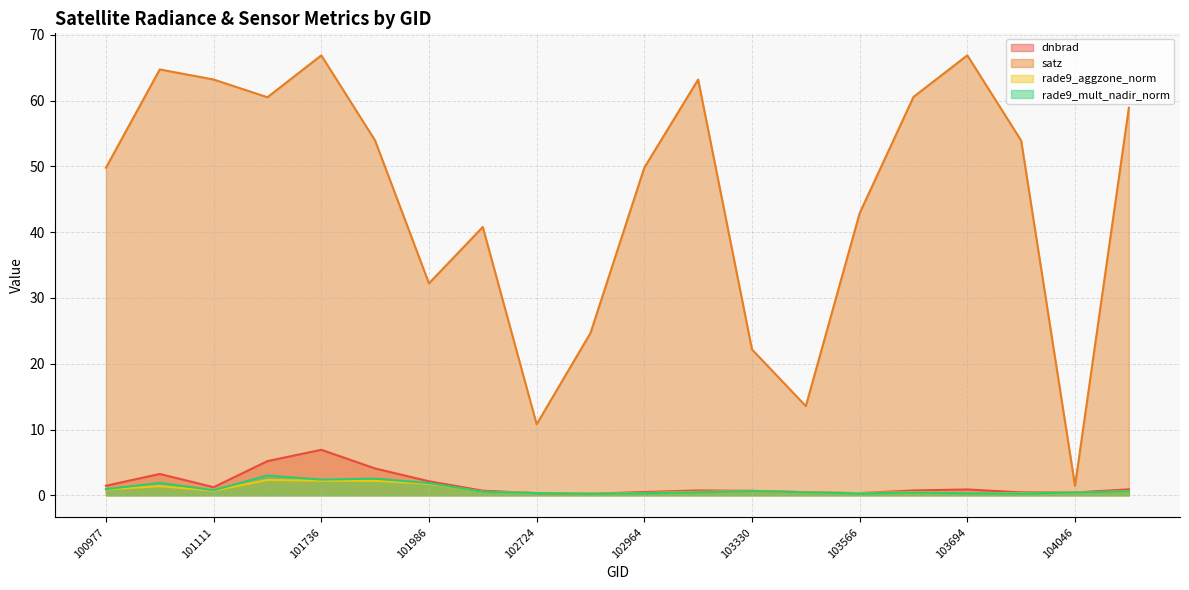

List the series in order of their peak value, lowest first.

rade9_aggzone_norm, rade9_mult_nadir_norm, dnbrad, satz